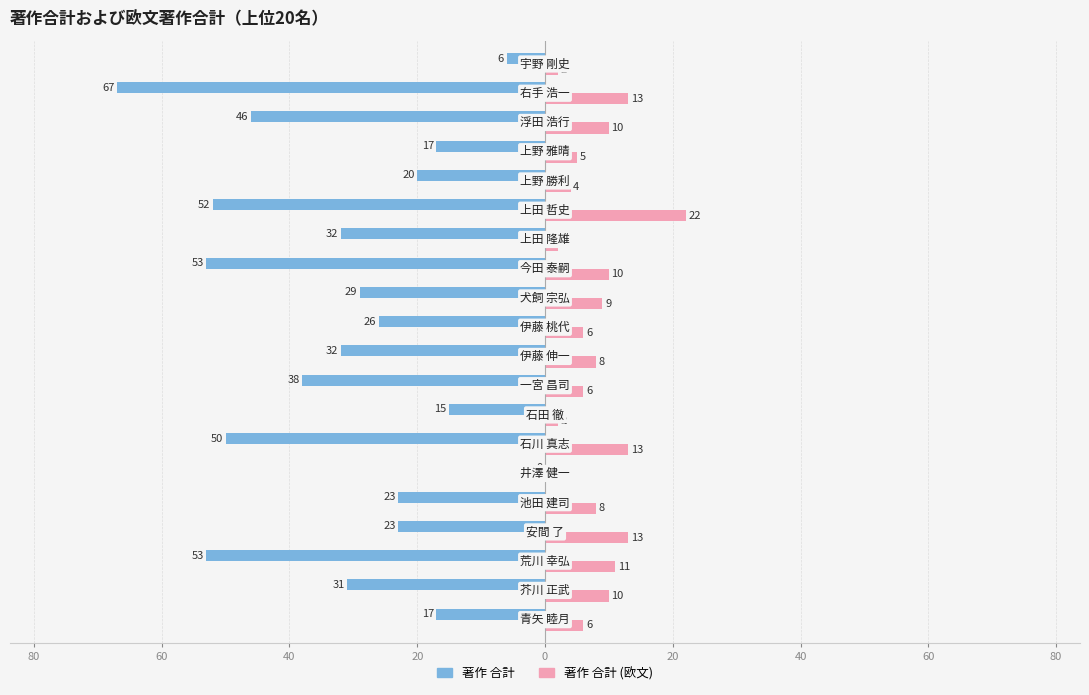

Reading left to right, what are all the values shown in this chart?

著作
合計: -17	-31	-53	-23	-23	0	-50	-15	-38	-32	-26	-29	-53	-32	-52	-20	-17	-46	-67	-6
著作
合計
(欧文): 6	10	11	13	8	0	13	2	6	8	6	9	10	2	22	4	5	10	13	2